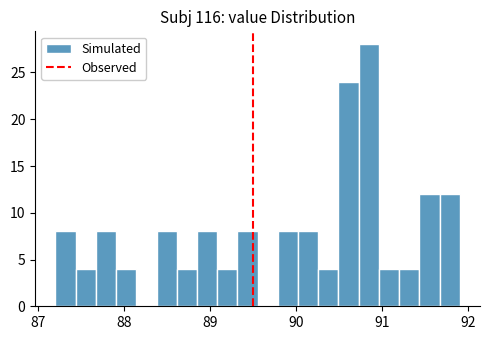

Around what value on the x-axis is the tallest bar? Give the approximate position of its centre, as read against the axis.

90.8